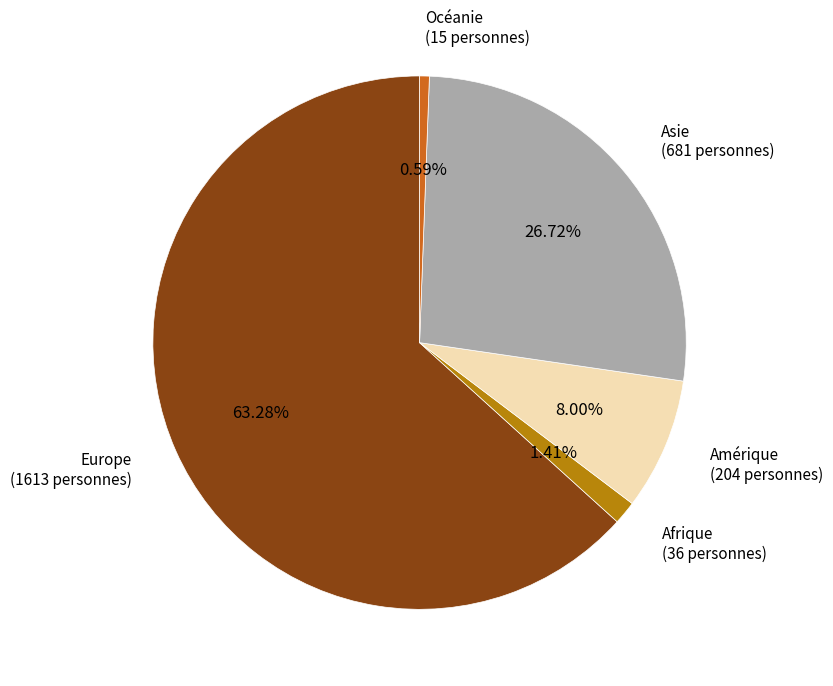

Approximately how many times larger is the value at Asie compared to Europe?

0.4